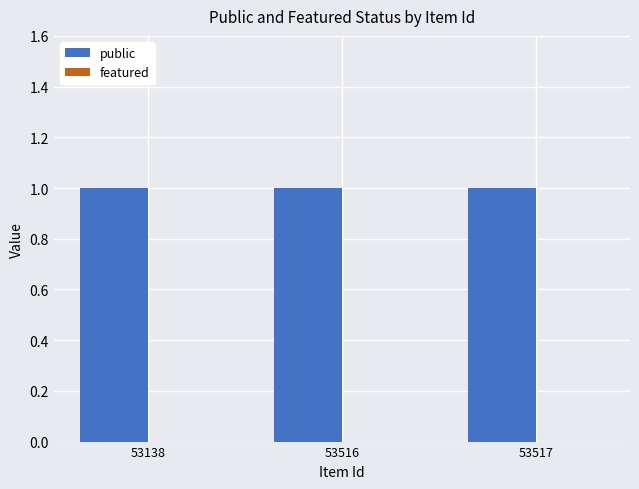

What is the sum of all public values?

3